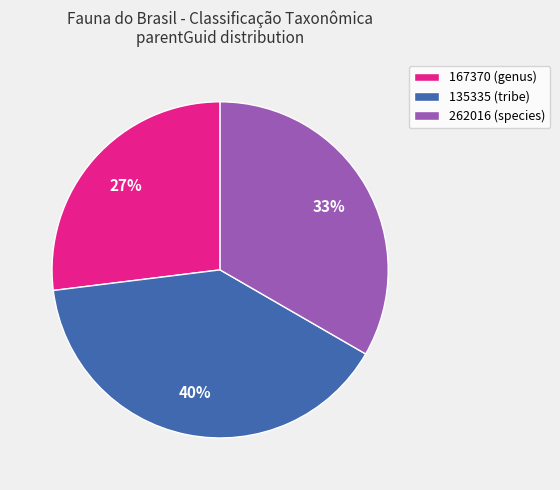

True or false: 167370 (genus) accounts for 27% of the total.

True